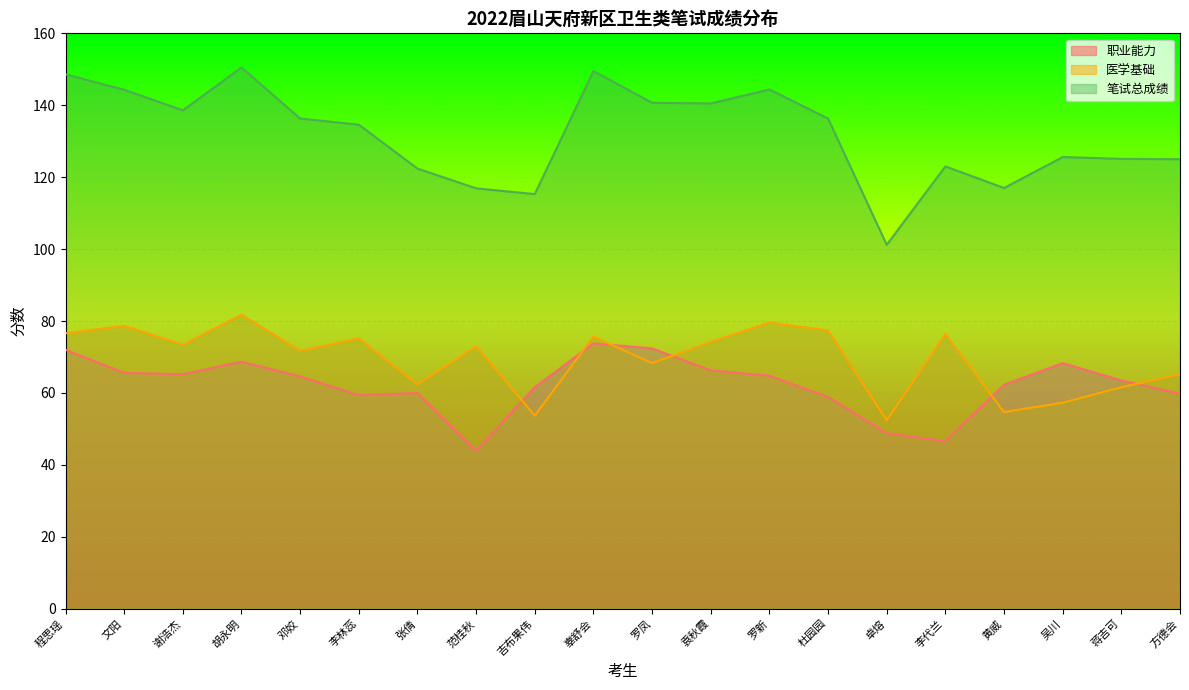

How many lines are shown in the chart?

3